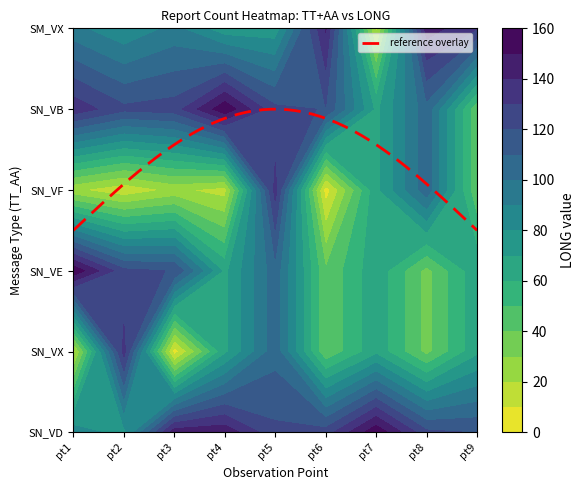

How many values in the SN_VF series are below 22?

4